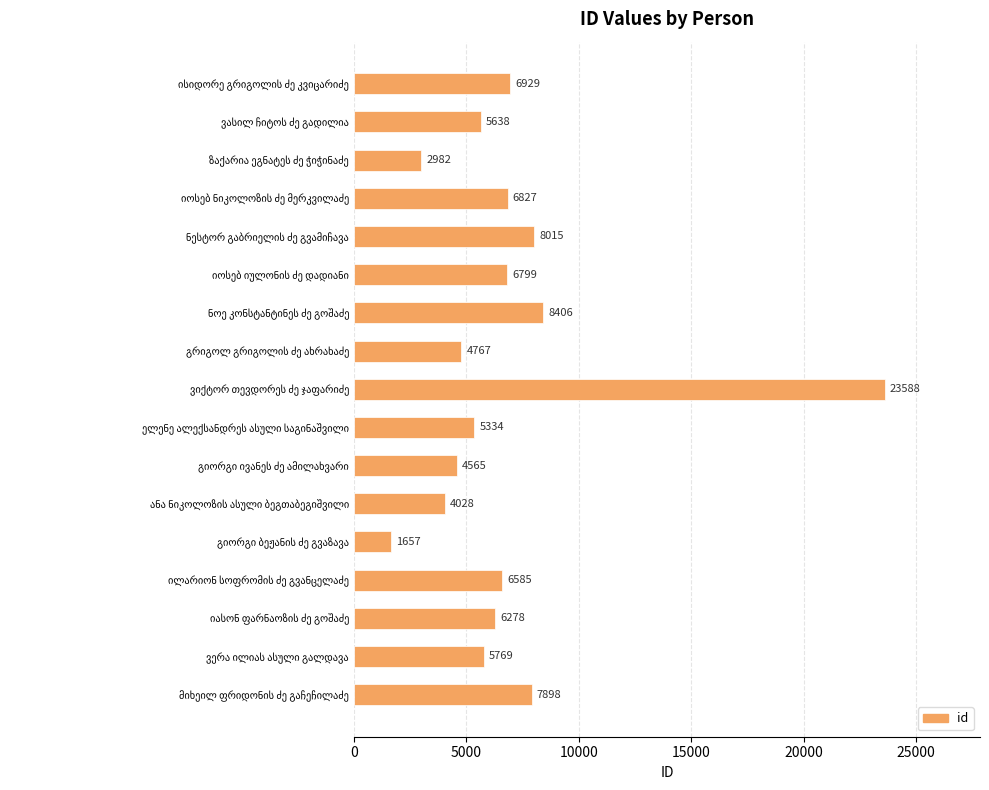

What is the value of the 5th bar from the top?

8015